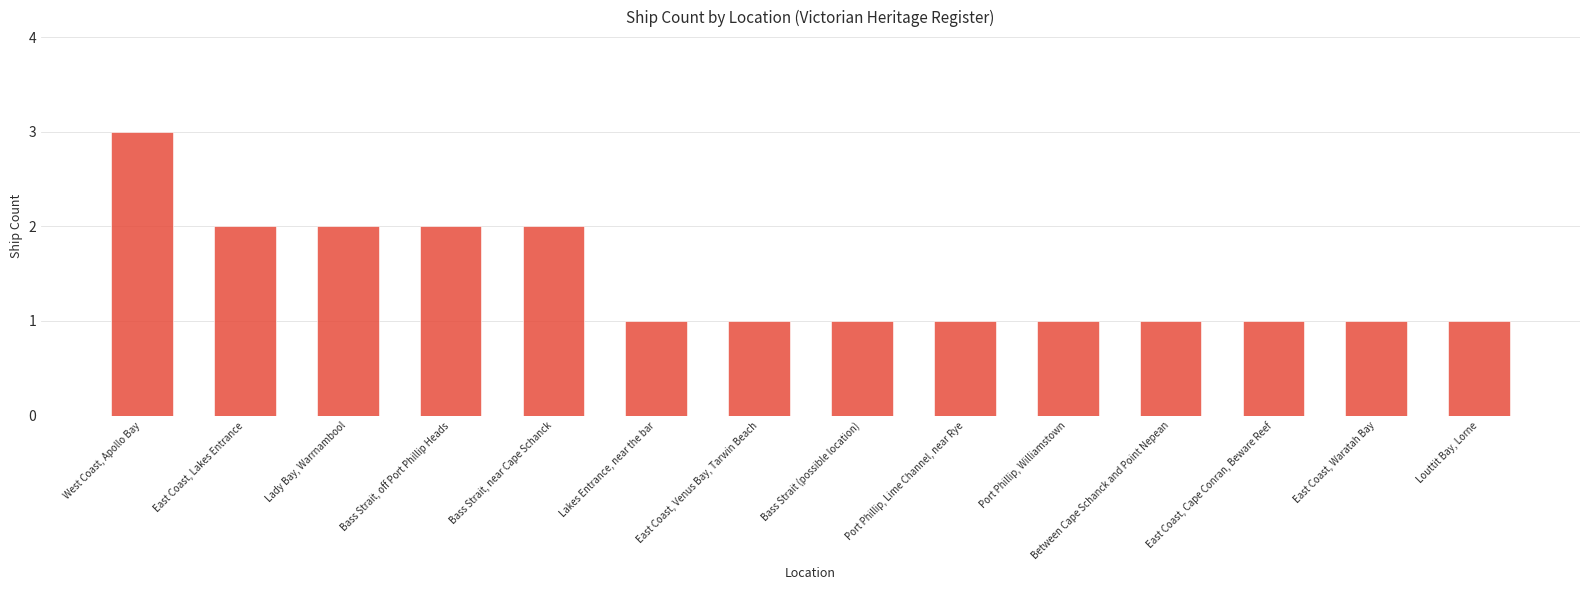

Approximately how many times larger is the value at East Coast, Waratah Bay compared to Bass Strait (possible location)?

1.0